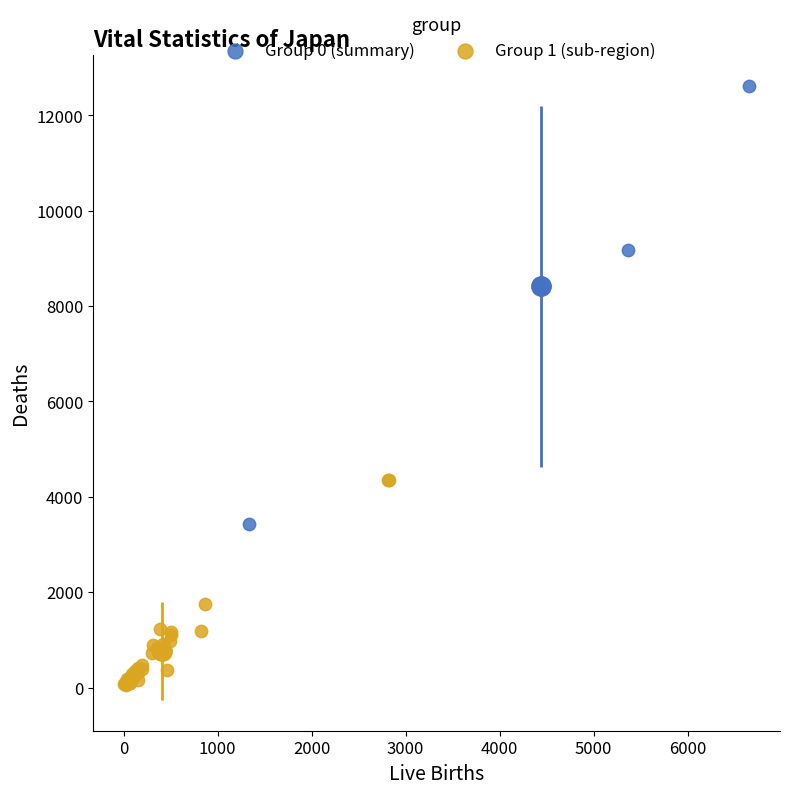

Which series contains the lowest Y value?

Group 1 (sub-region)